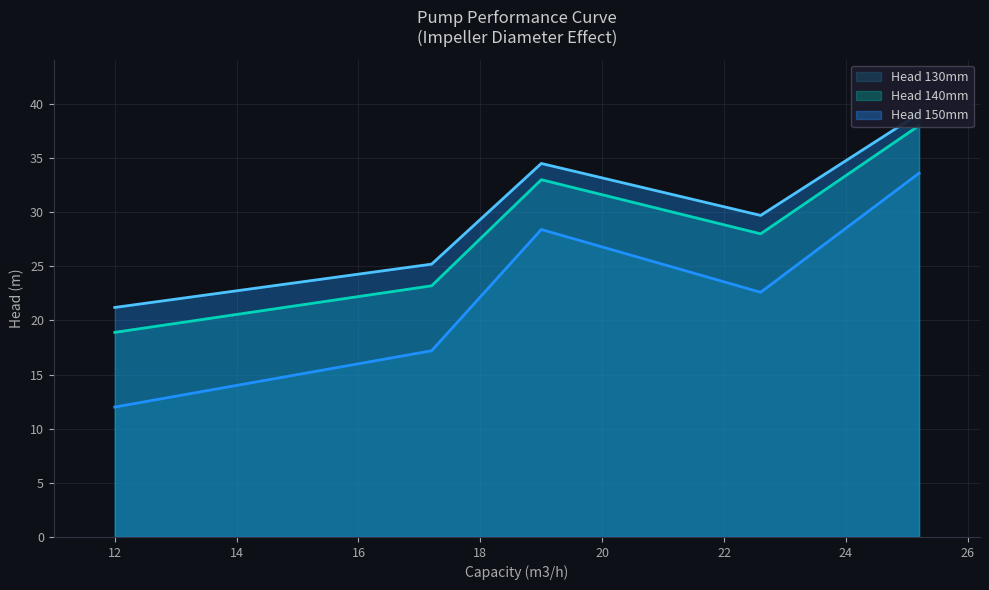

True or false: Head 150mm has more than 1 points higher than both neighbors.

False